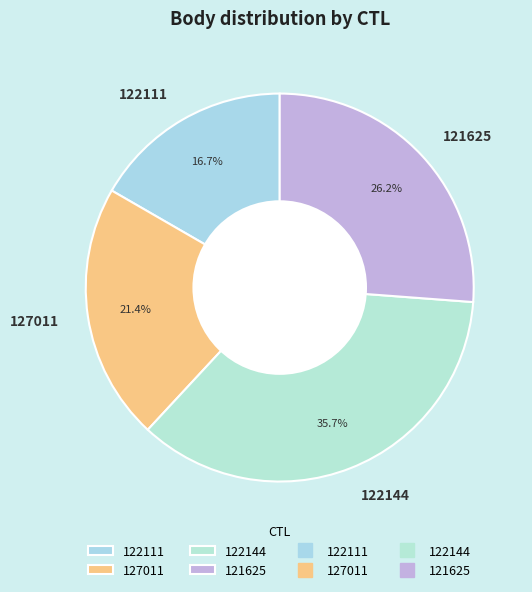

Does any single category account for the majority?

No